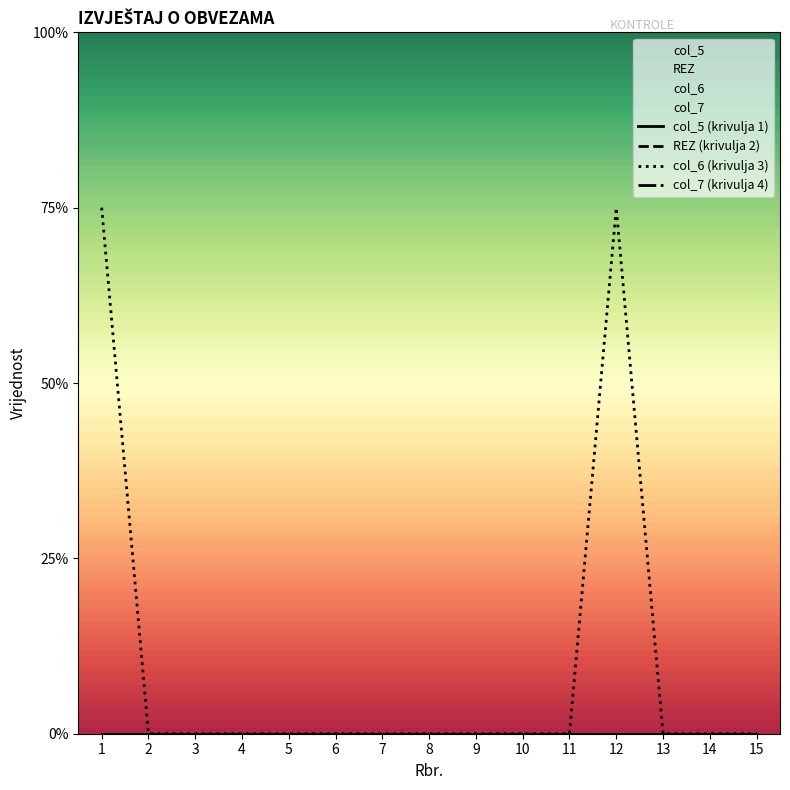

True or false: REZ (krivulja 2) and col_7 (krivulja 4) cross at least once.

False